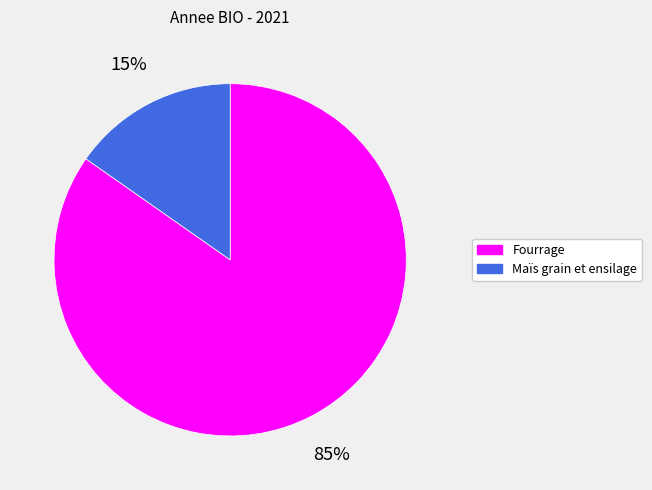

To the nearest percent, what is the average slice percentage?

50%